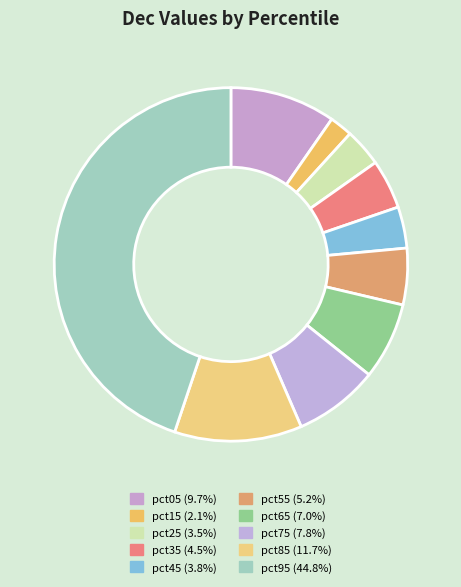

What is the total percentage of pct35 and pct55?

9.7%